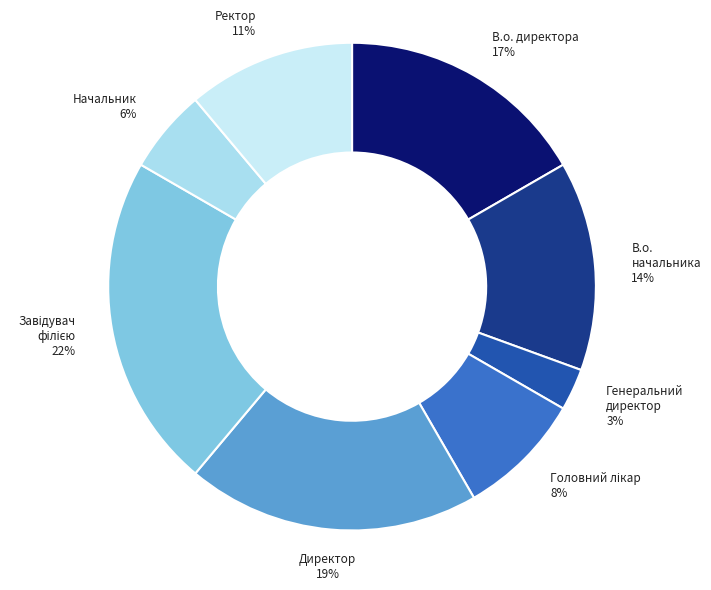

Is the sum of В.о. начальника and В.о. директора greater than half?

No